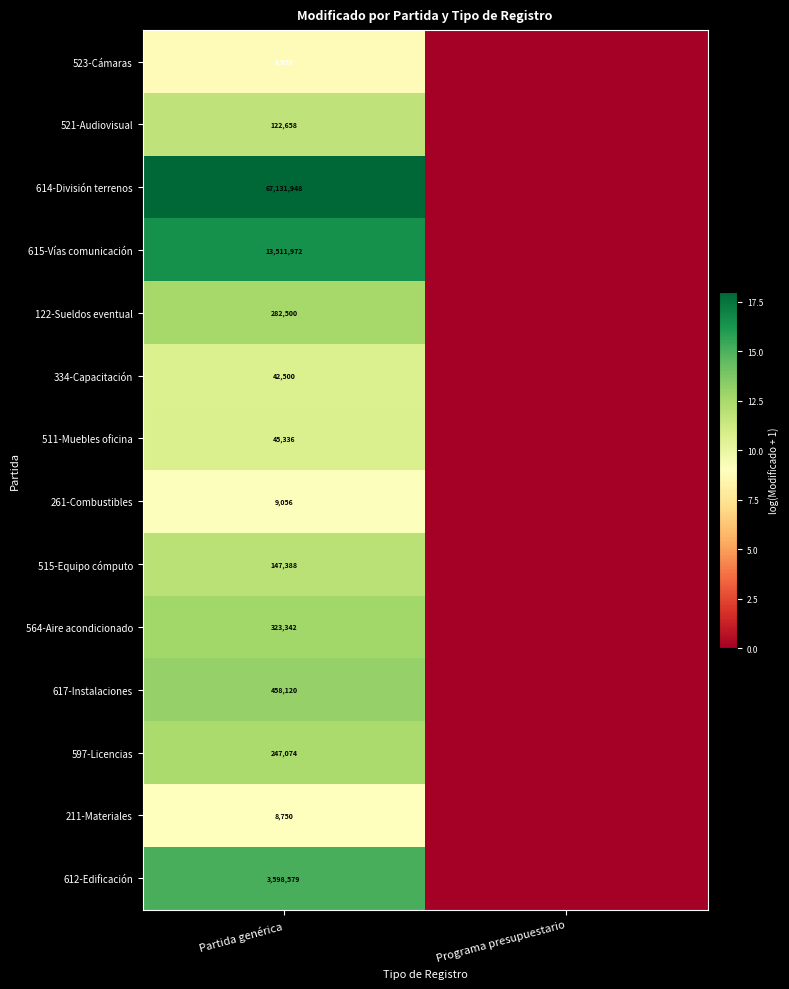

What is the total value across all series at Partida genérica?

85936193